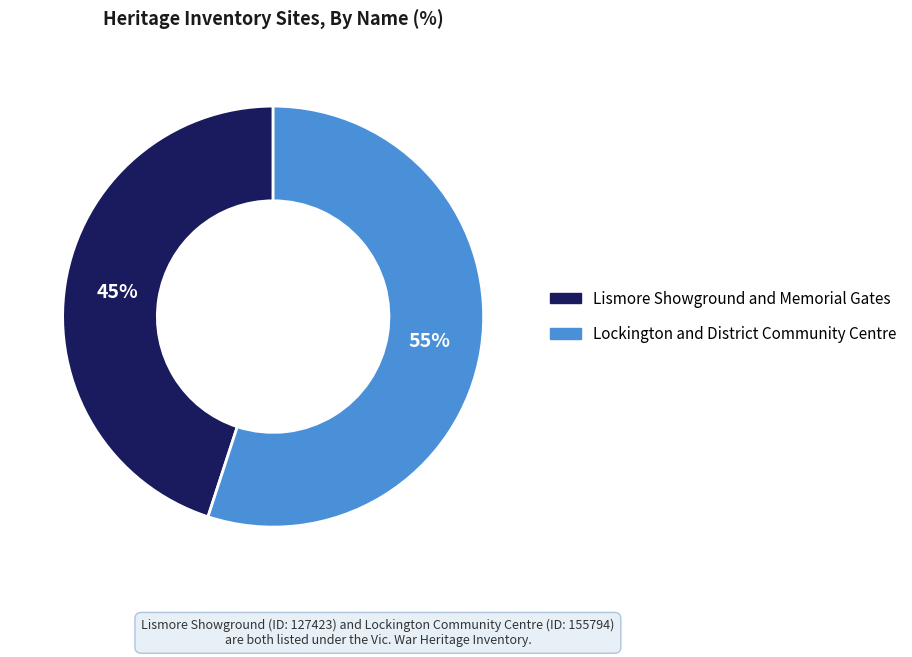

To the nearest percent, what is the difference between the largest and smallest slice percentages?

10%